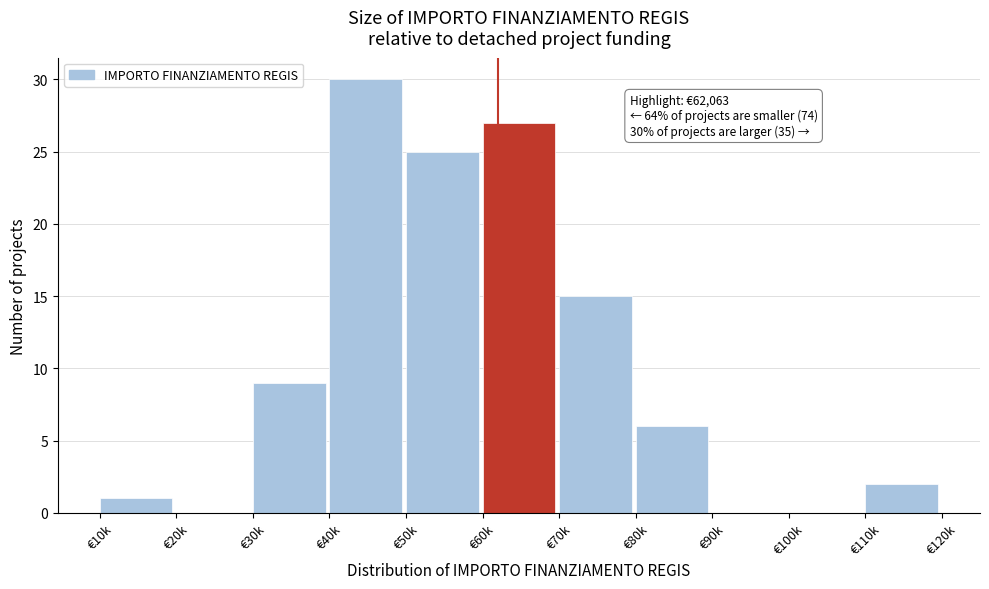

Reading left to right, extract all data points from this chart.

€10k=1	€20k=0	€30k=9	€40k=30	€50k=25	€60k=27	€70k=15	€80k=6	€90k=0	€100k=0	€110k=2